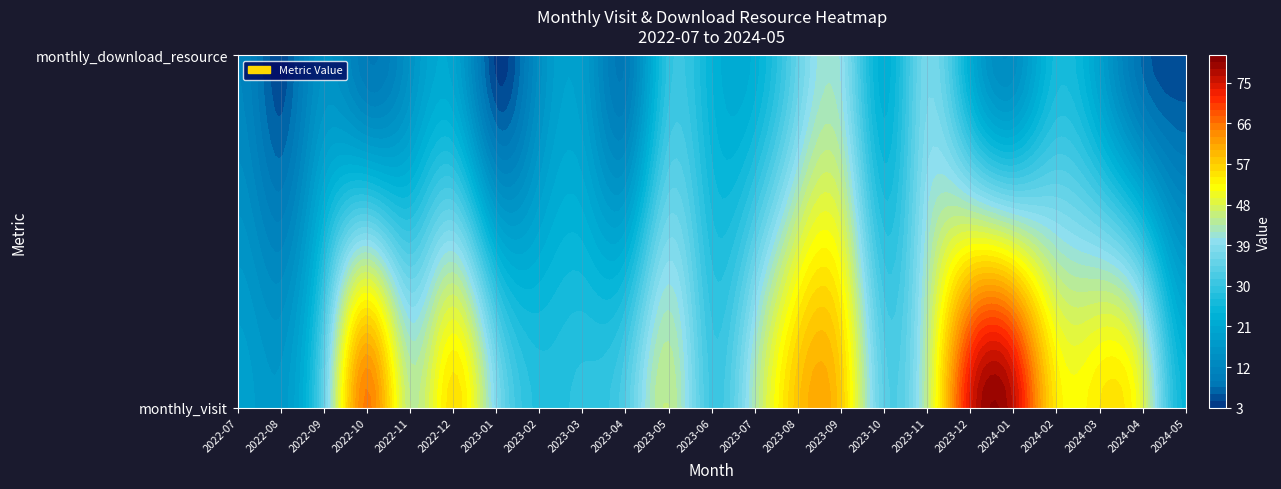

What is the minimum value shown in the chart?

4